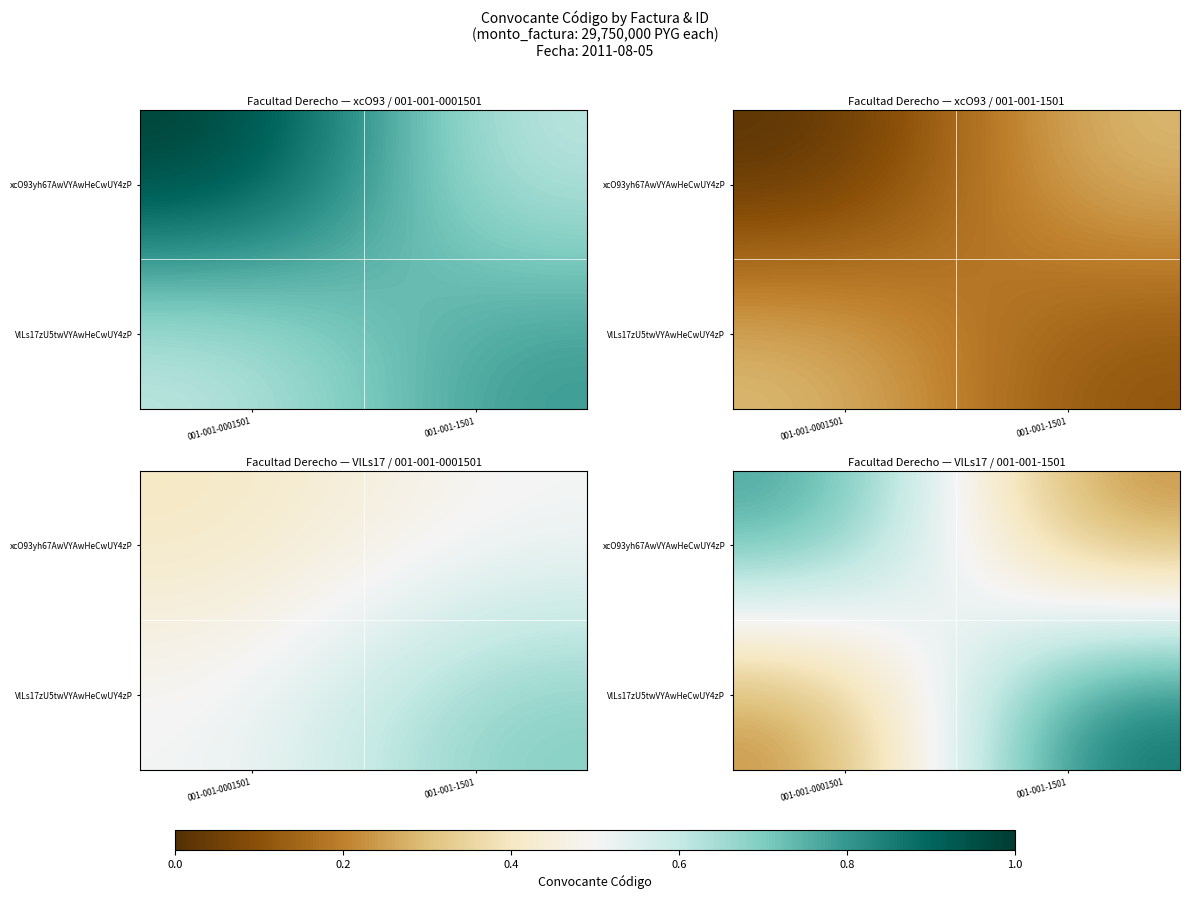

How many VlLs17zU5twVYAwHeCwUY4zP values are between 0 and 1?

2